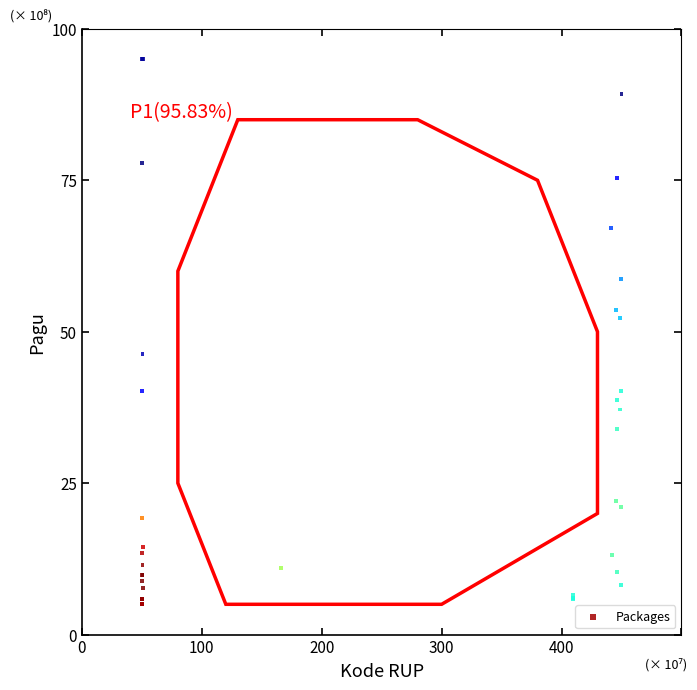

What Y value in the scatter plot is closest to 50?

52.3